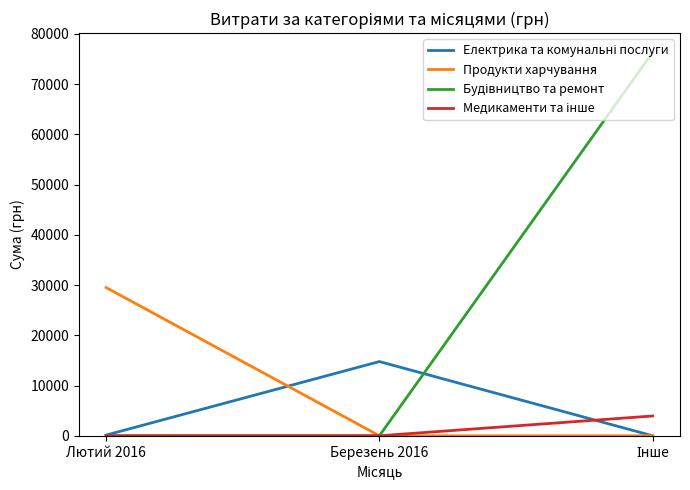

Which category has the highest value in the Продукти харчування series?

Лютий 2016